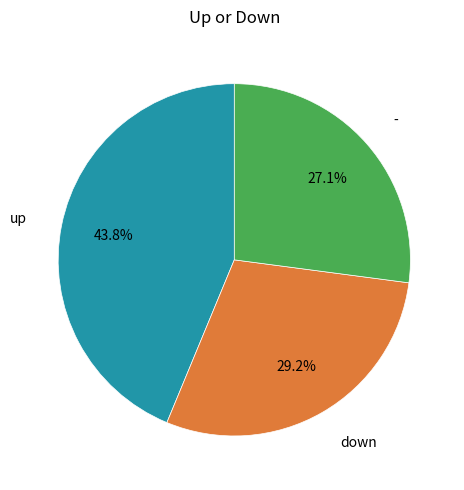

How many slices are in this pie chart?

3